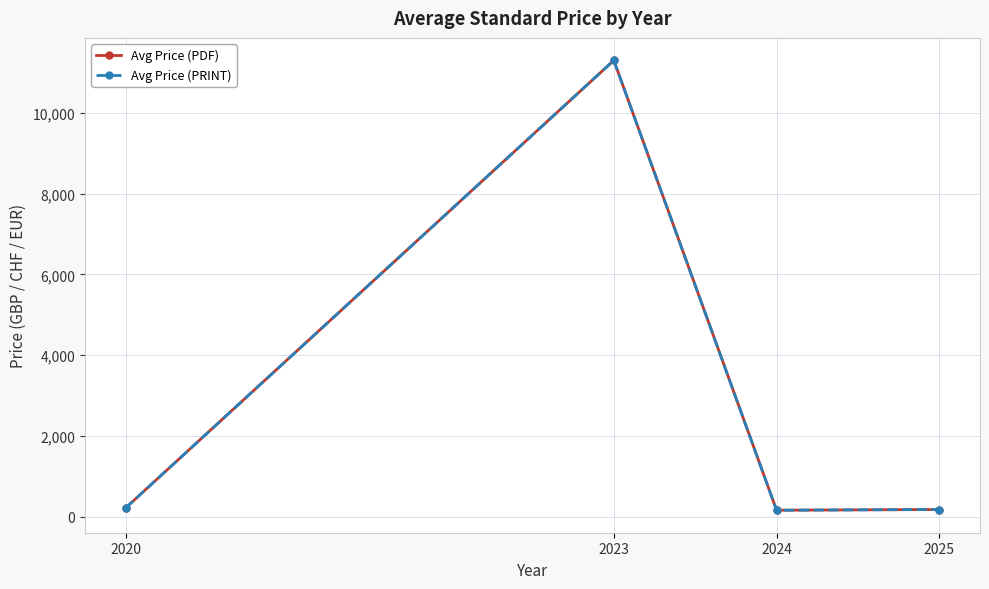

At how many categories does at least one series exceed 502?

1